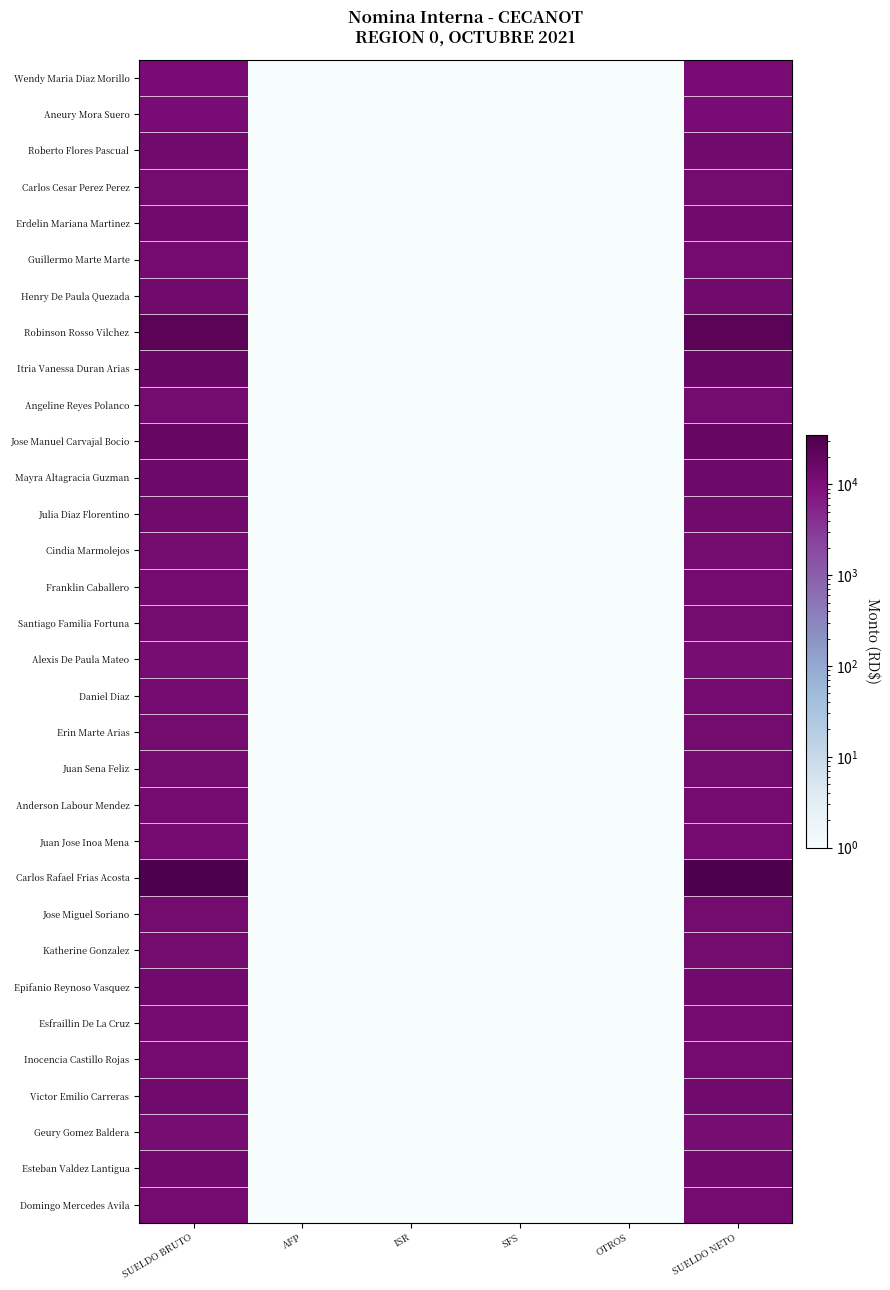

What is the maximum value shown in the chart?

35000